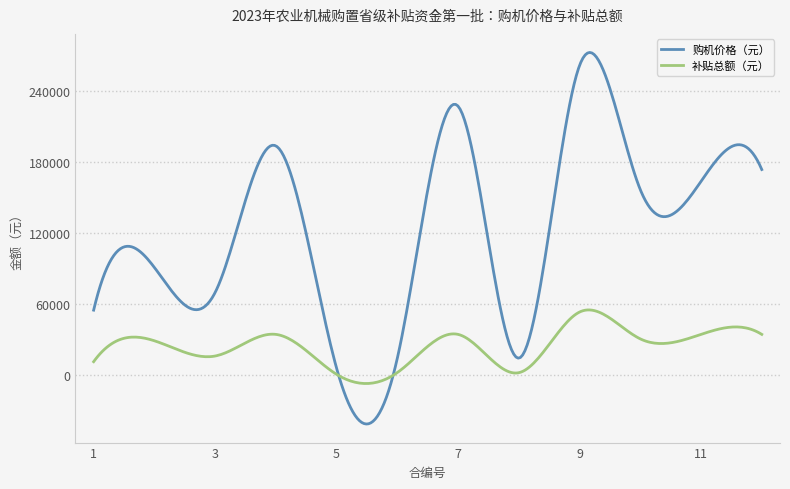

What is the maximum value shown in the chart?

272995.0